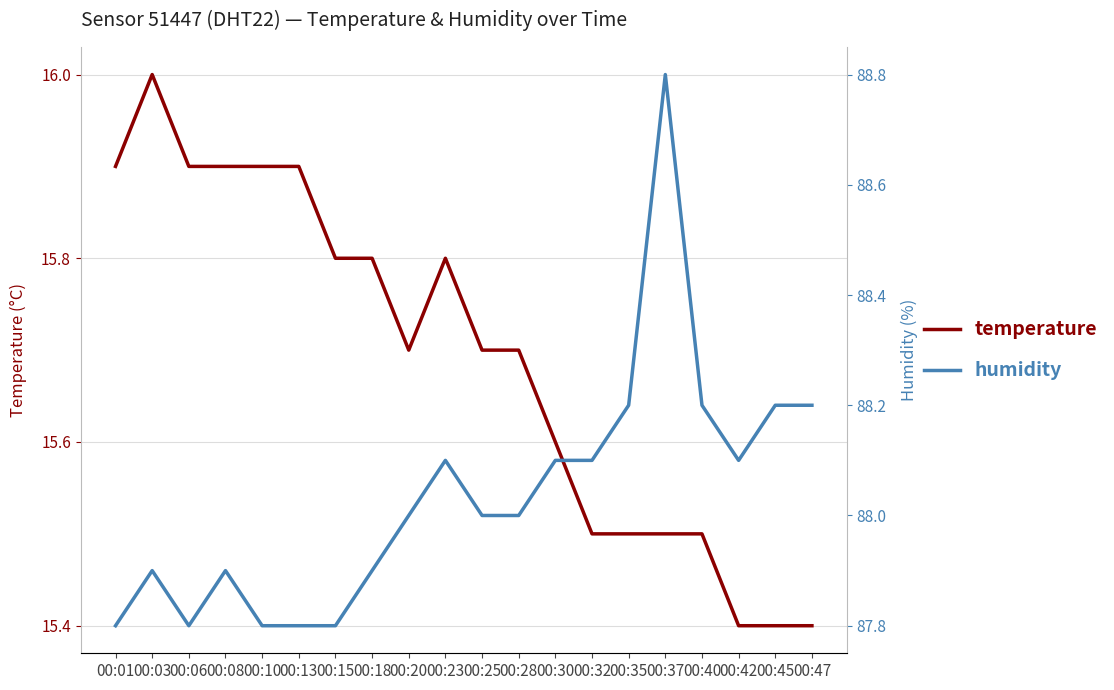

What is the maximum value shown in the chart?

88.8